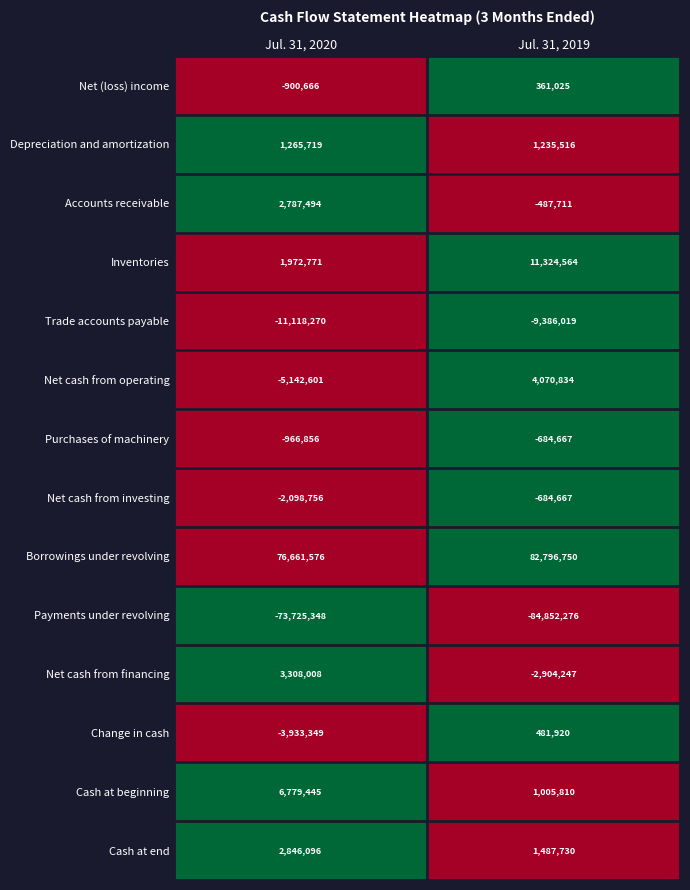

What is the greatest value displayed?

82796750